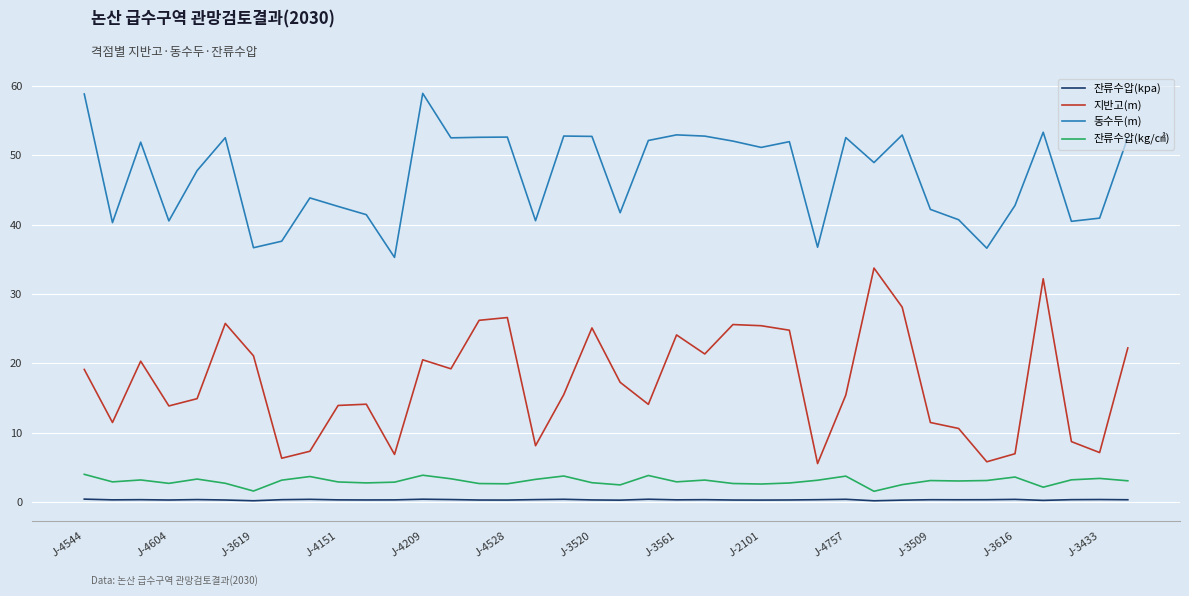

True or false: 잔류수압(kpa) and 동수두(m) cross at least once.

False